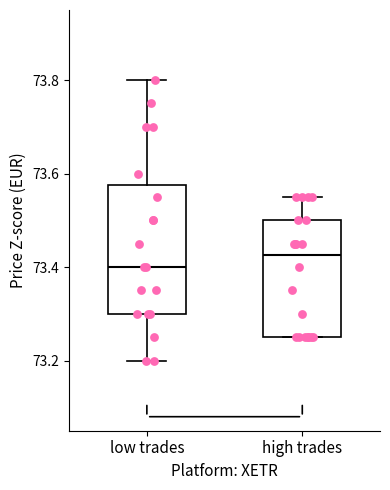

Comparing the boxes themselves (not the whiskers), which one is the tallest?

low trades